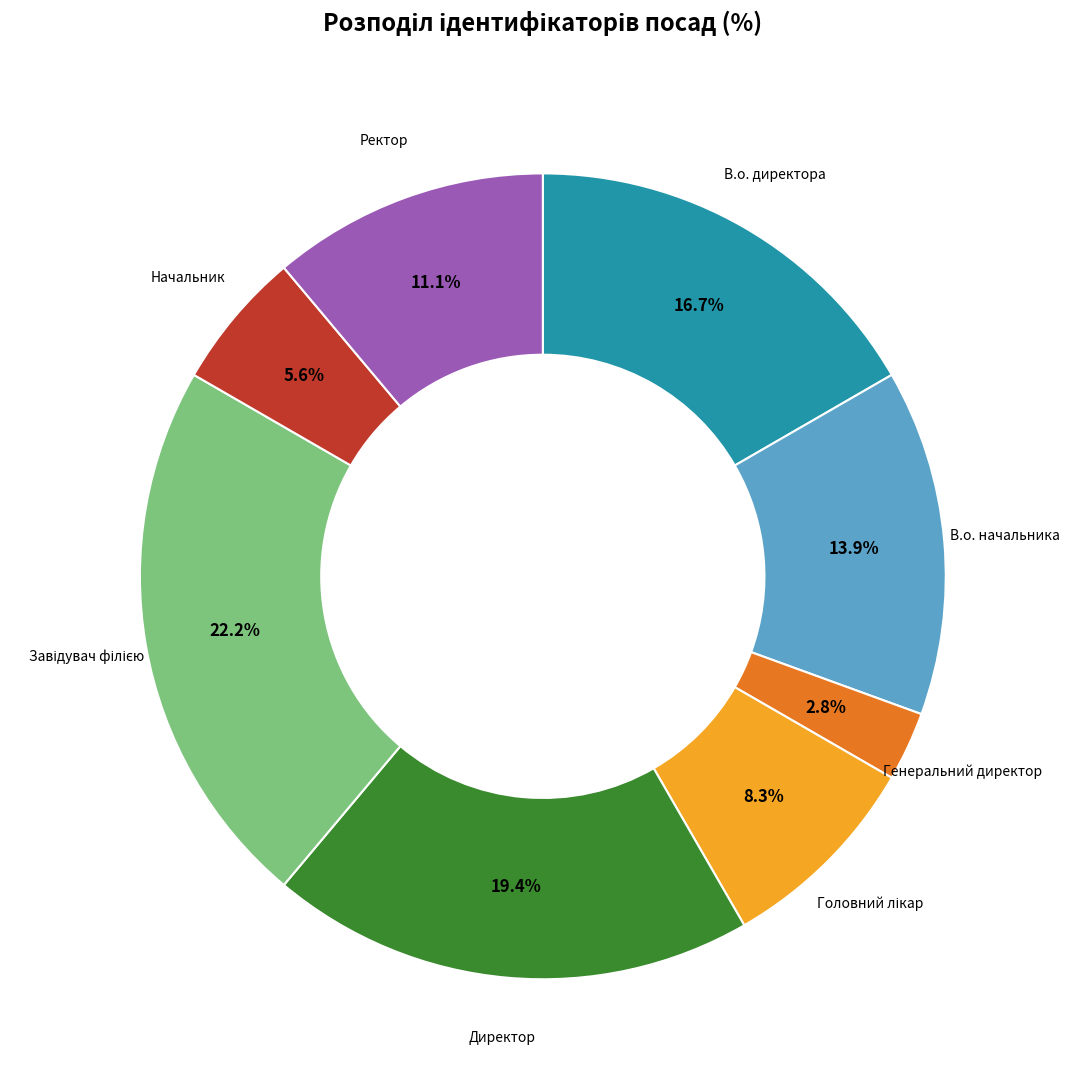

Is there a majority slice in this chart?

No